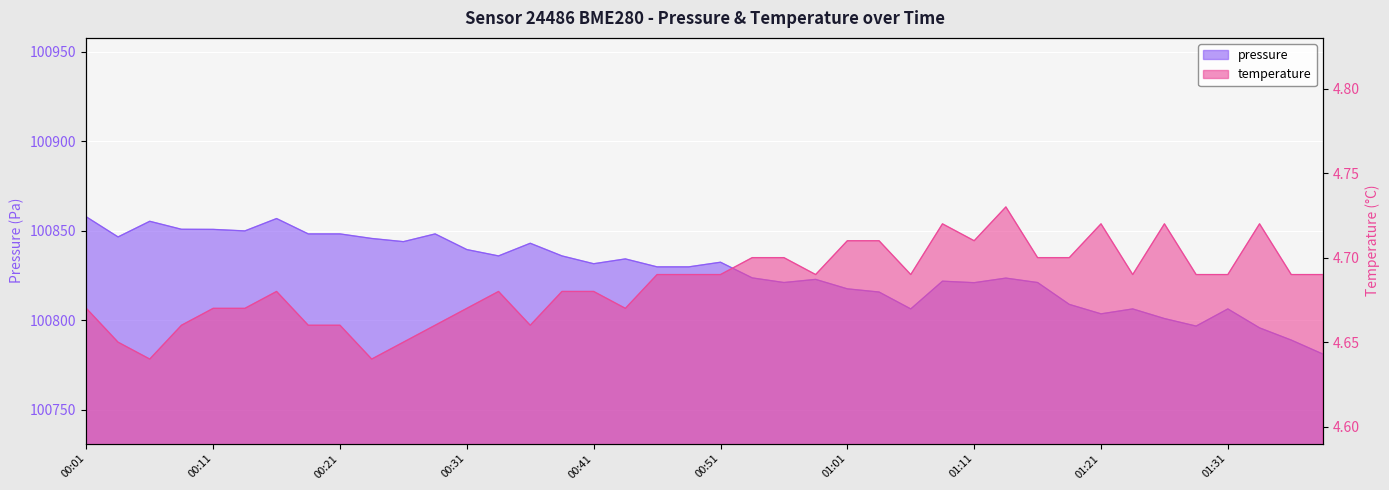

True or false: pressure and temperature cross at least once.

False